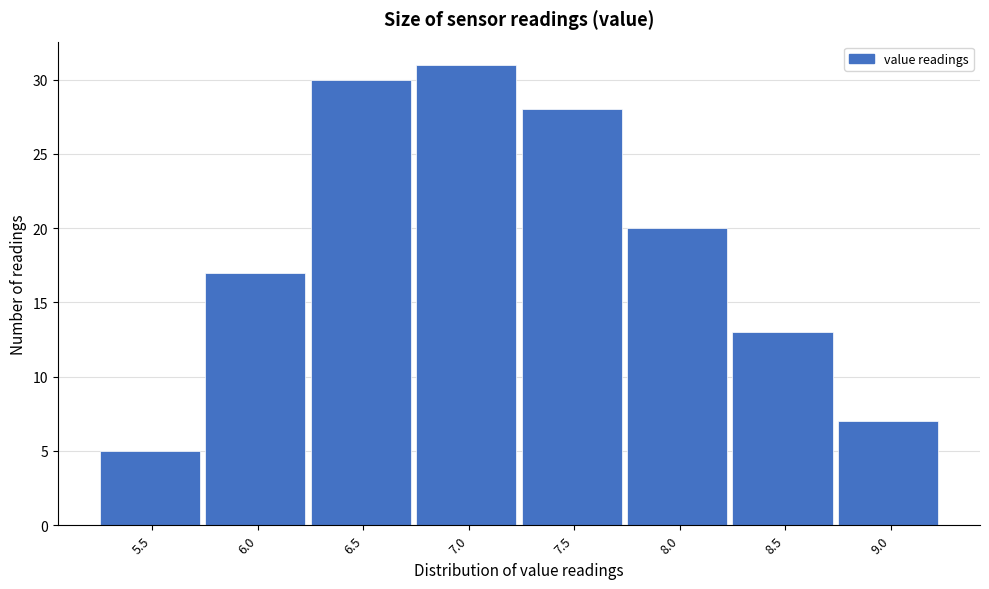

Reading left to right, transcribe all the data shown in this chart.

5.5=5	6.0=17	6.5=30	7.0=31	7.5=28	8.0=20	8.5=13	9.0=7